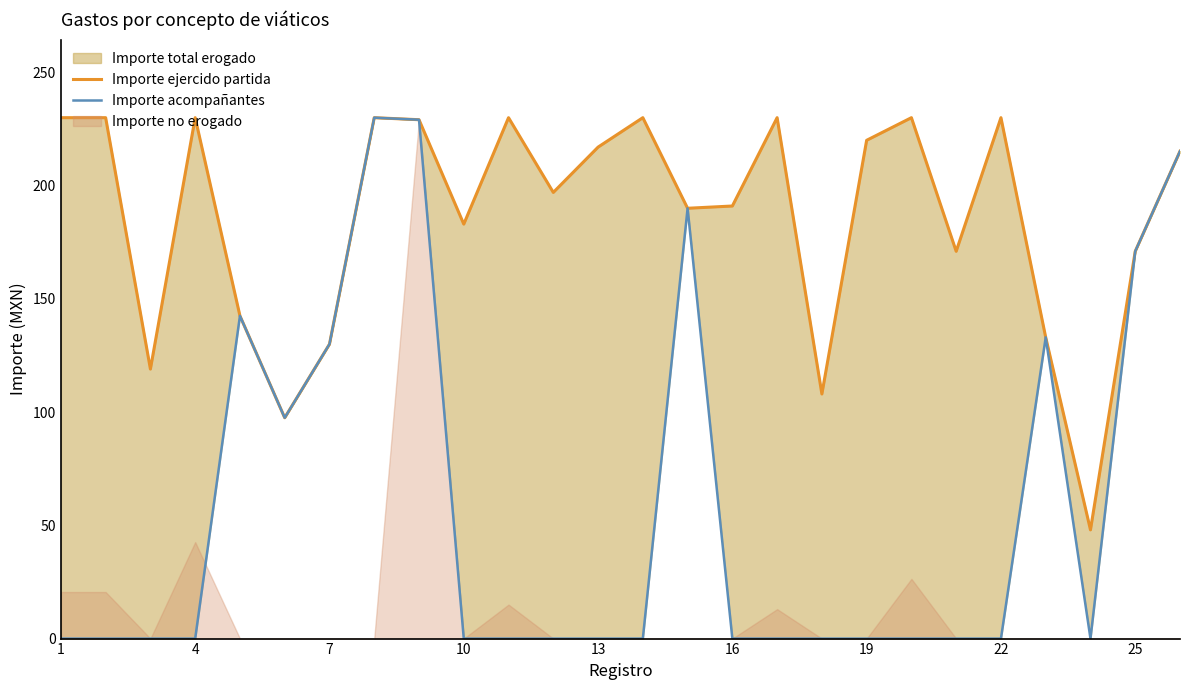

What is the sum of all Importe acompañantes values?

1538.3